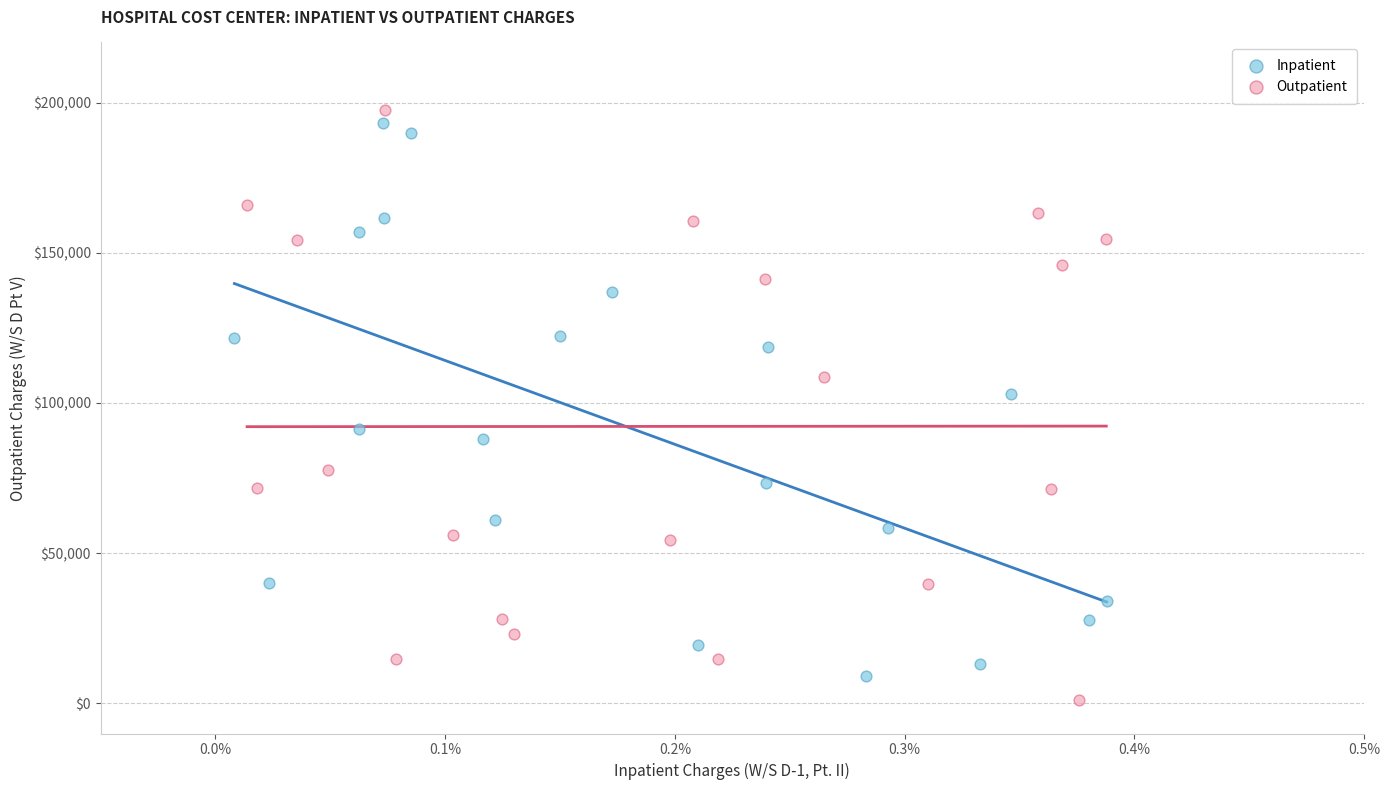

What are all the series names shown in the legend?

Inpatient, Outpatient